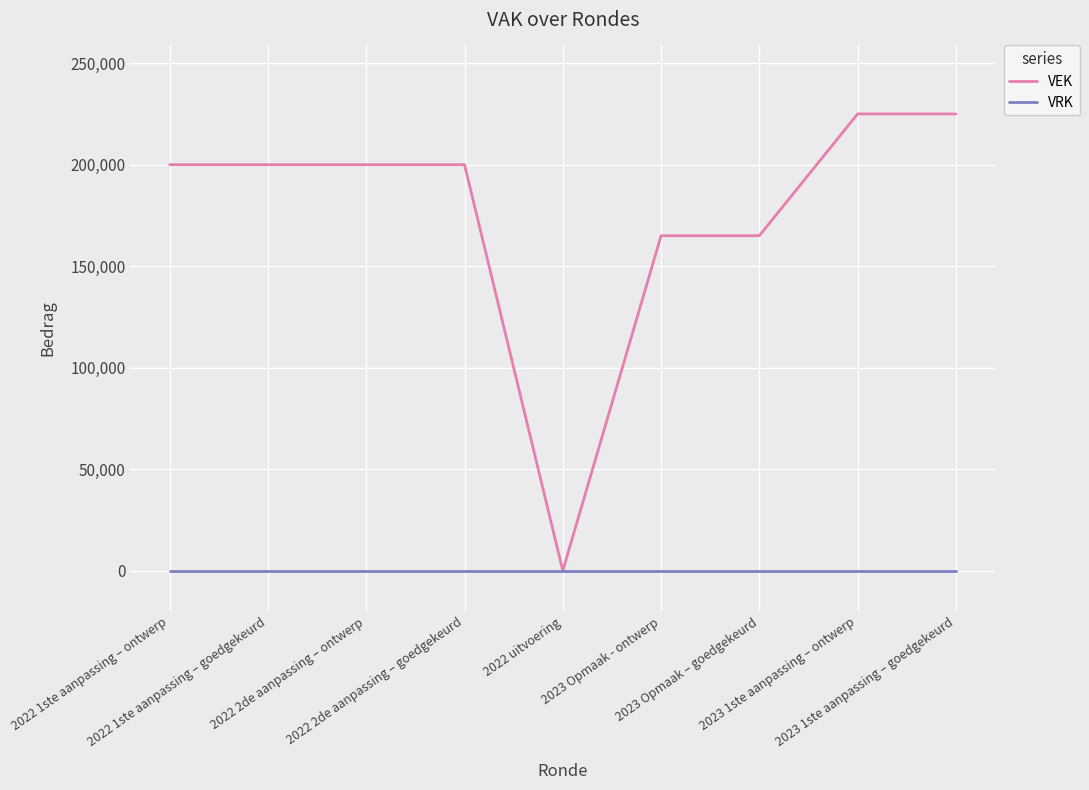

How many distinct data groups are displayed?

2